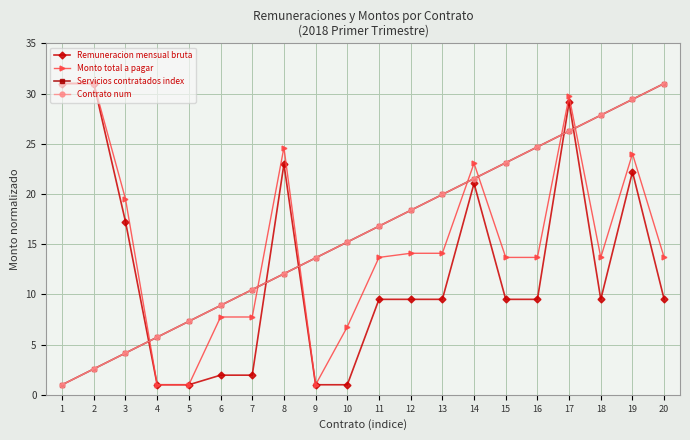

The Servicios contratados index series shows 23.4 at 10. True or false?

False